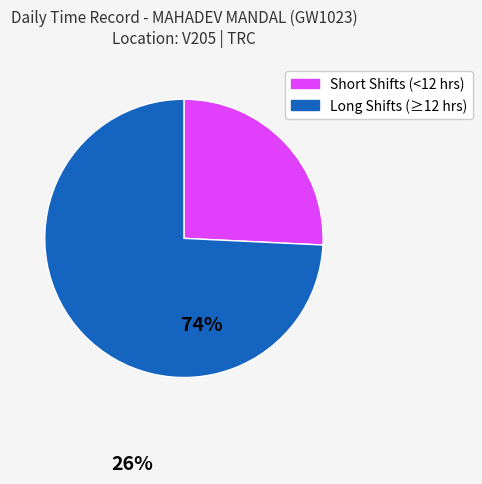

Is there a majority slice in this chart?

Yes